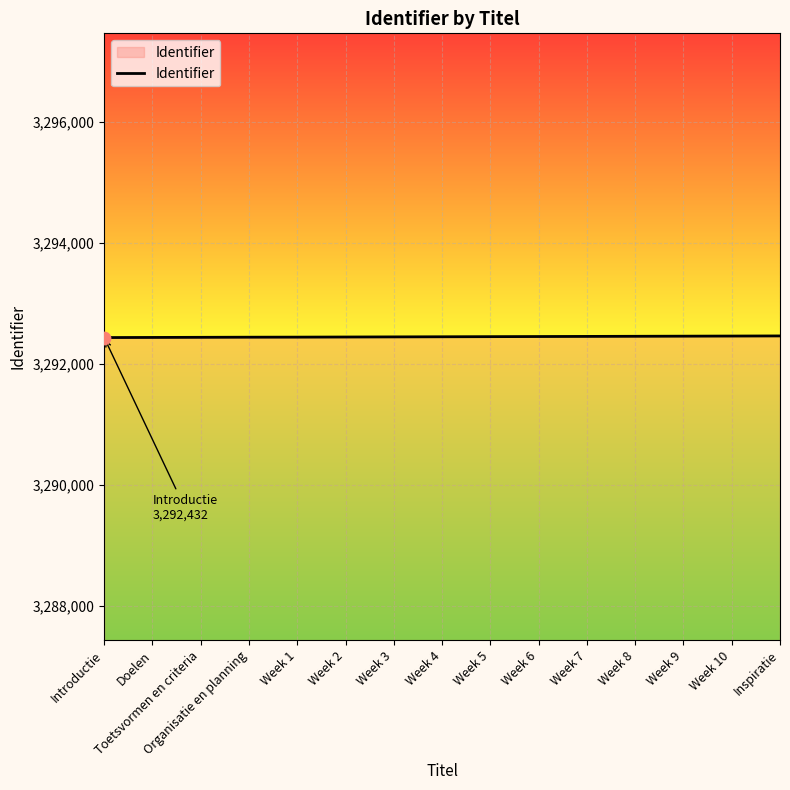

What is the ratio of the value at Introductie to the value at Week 1?

1.0